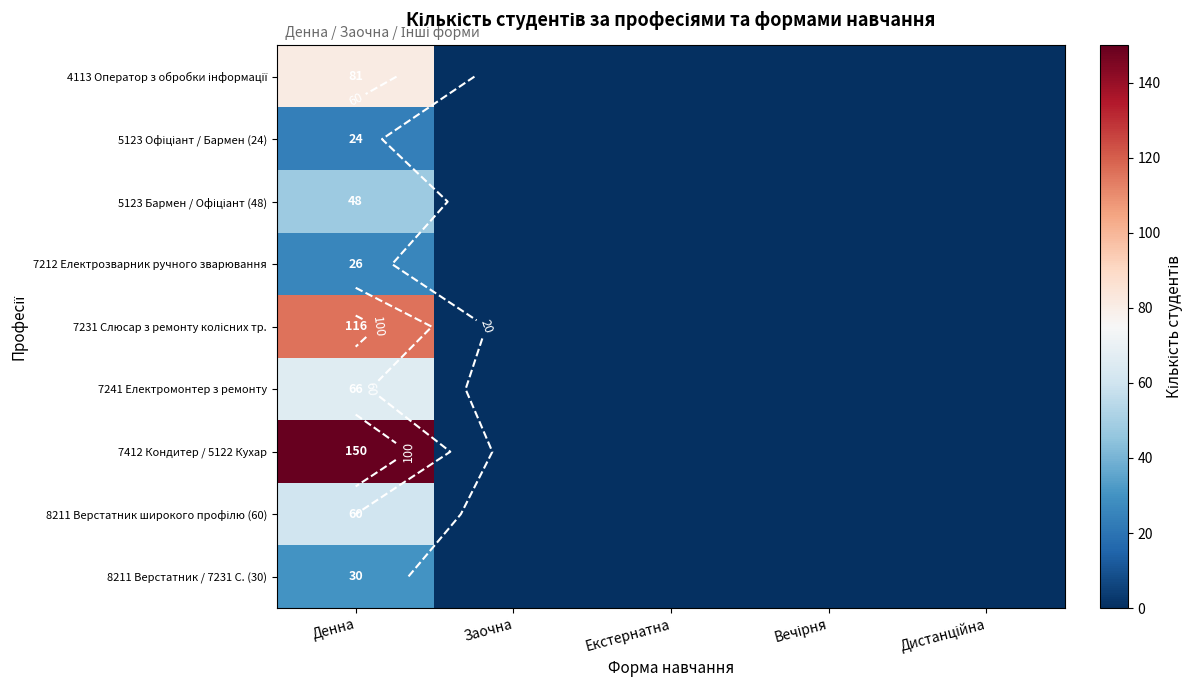

At which category is the sum across all series the highest?

Денна